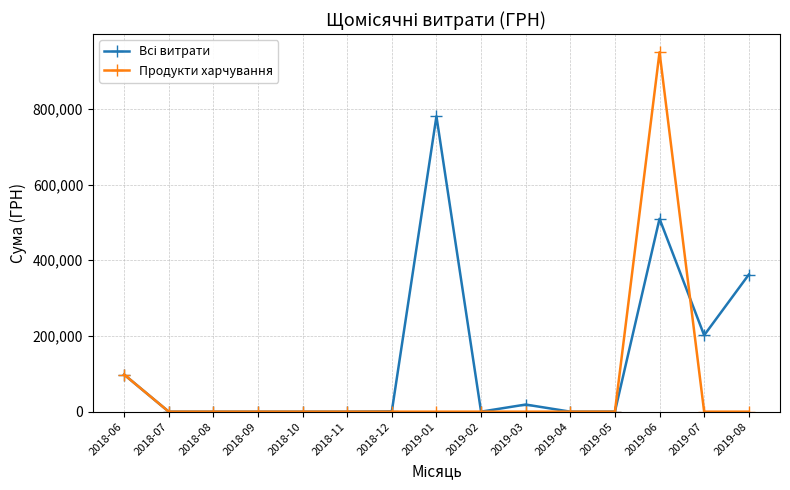

What is the maximum value shown in the chart?

949495.4